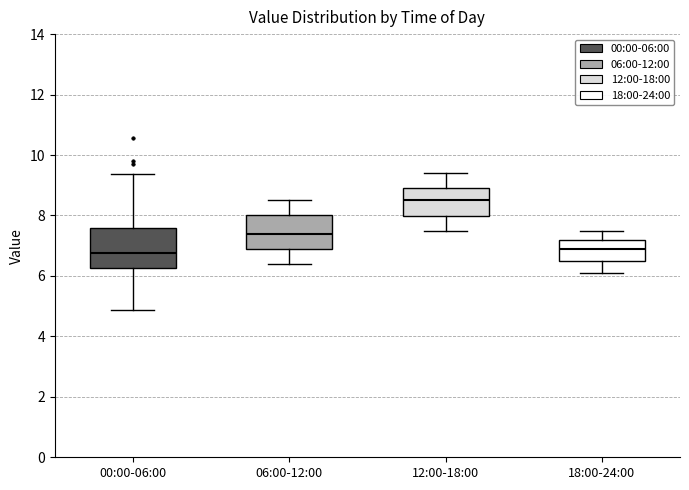

Which box is the tallest, from its lower edge to its upper edge?

00:00-06:00